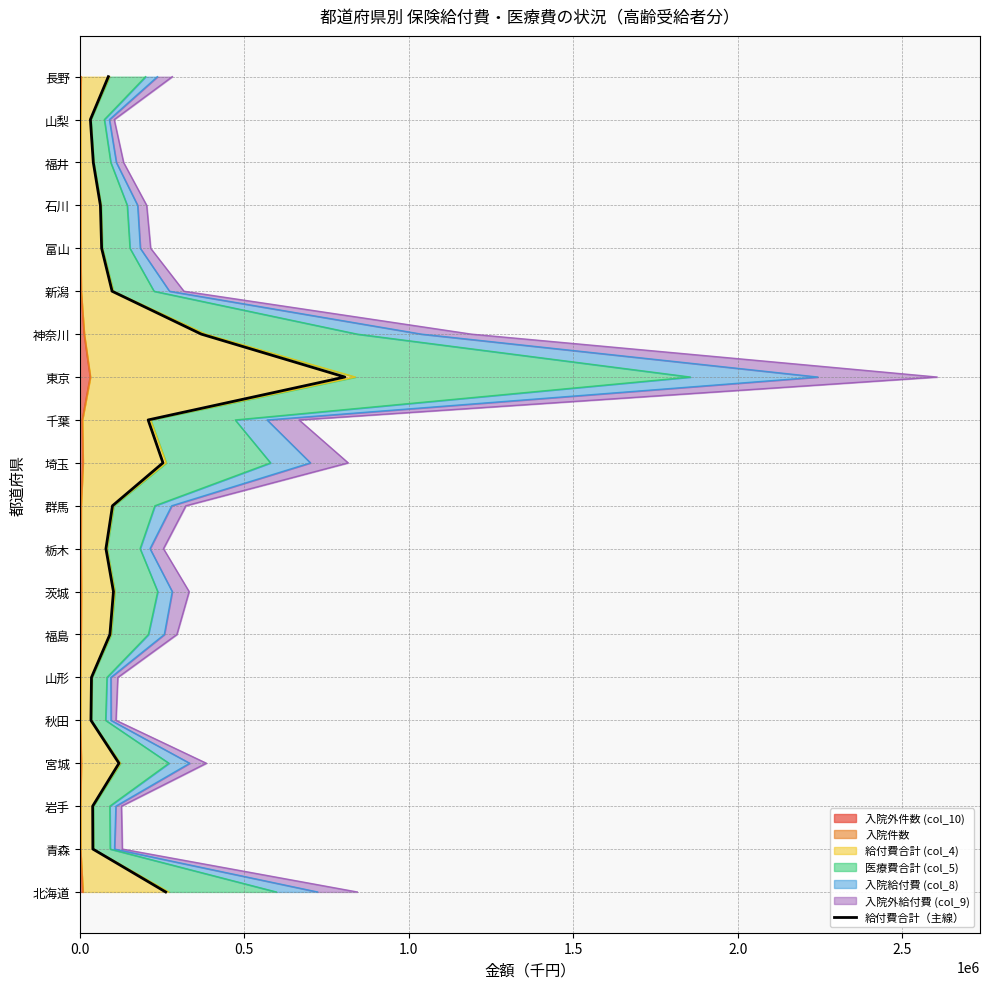

How many lines are shown in the chart?

1